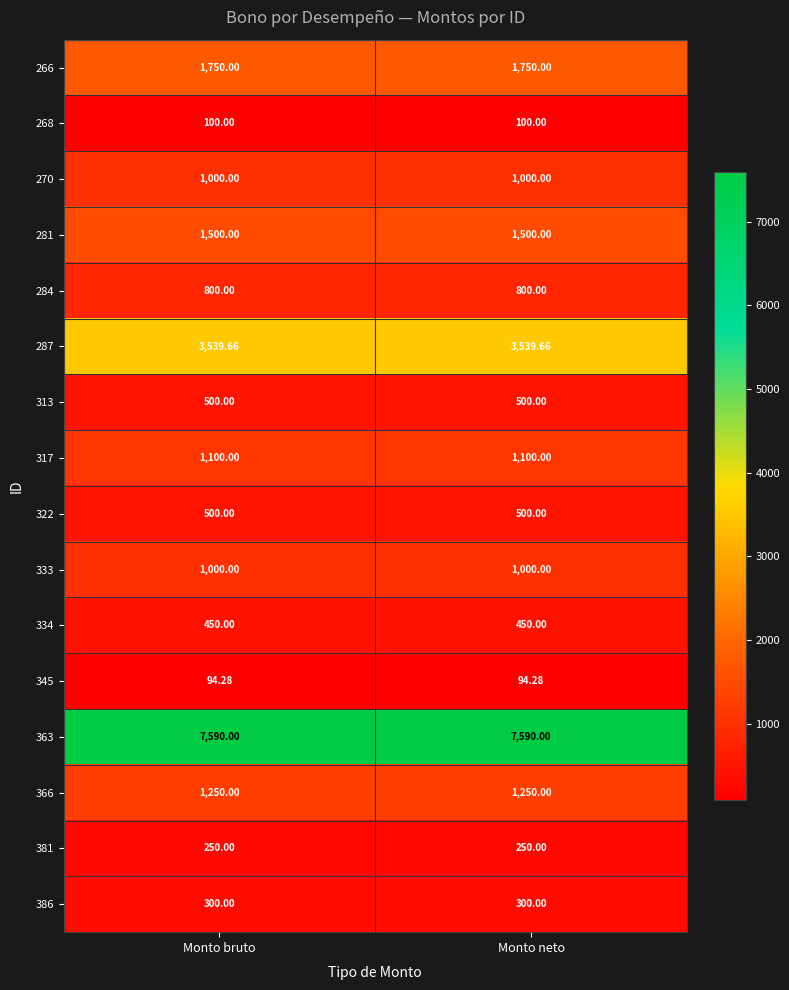

Is the value of 266 at Monto bruto greater than the value of 366 at Monto bruto?

Yes